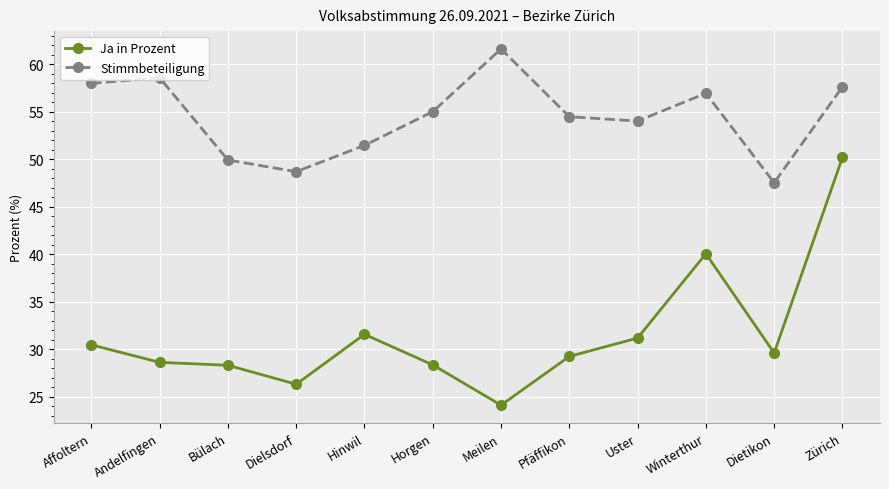

Rank the series by their maximum value, from lowest to highest.

Ja in Prozent, Stimmbeteiligung